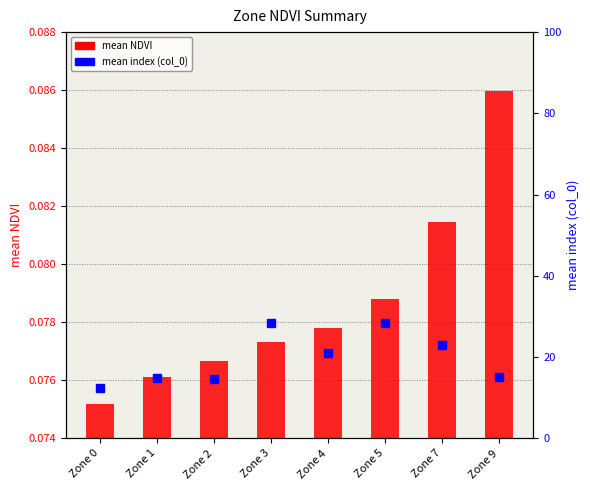

Count the mean NDVI per zone values in the range 0 to 1.

8